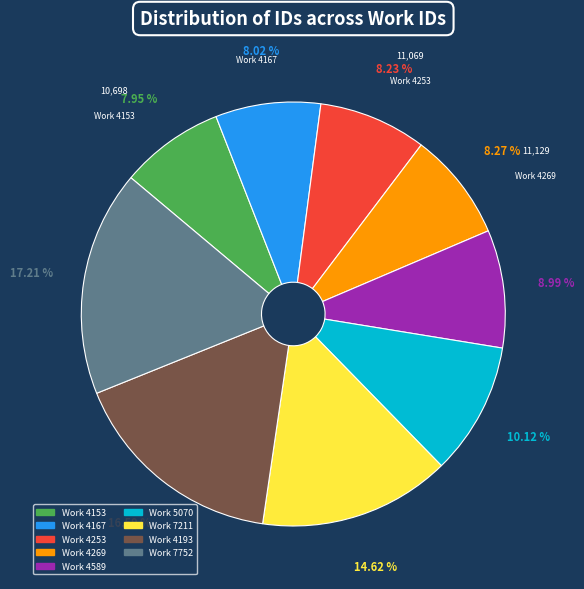

Does any single category account for the majority?

No